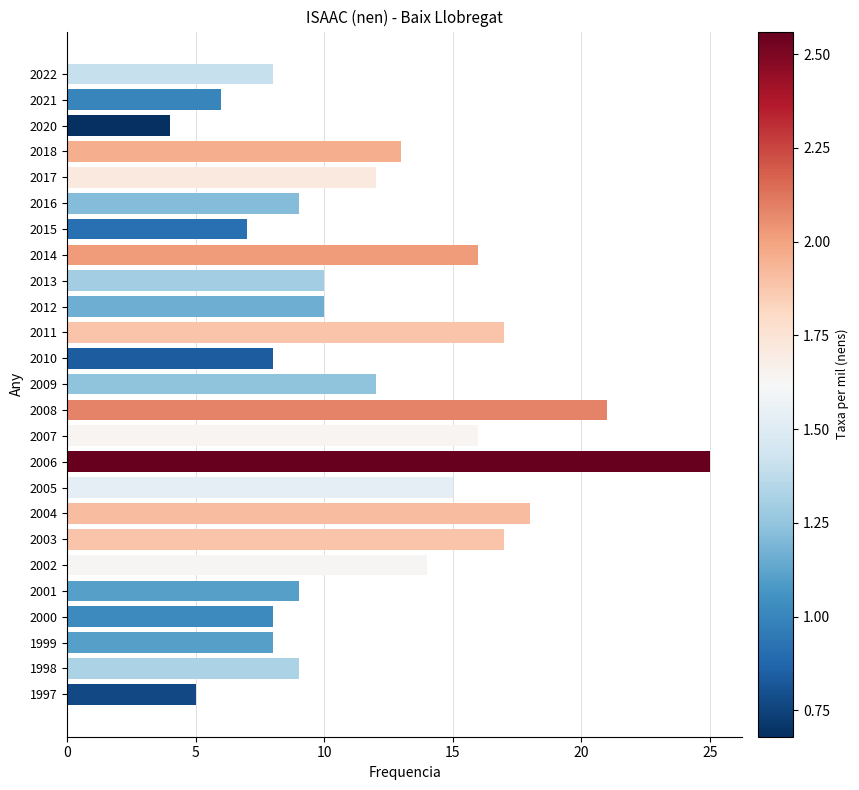

Does the chart contain any negative values?

No